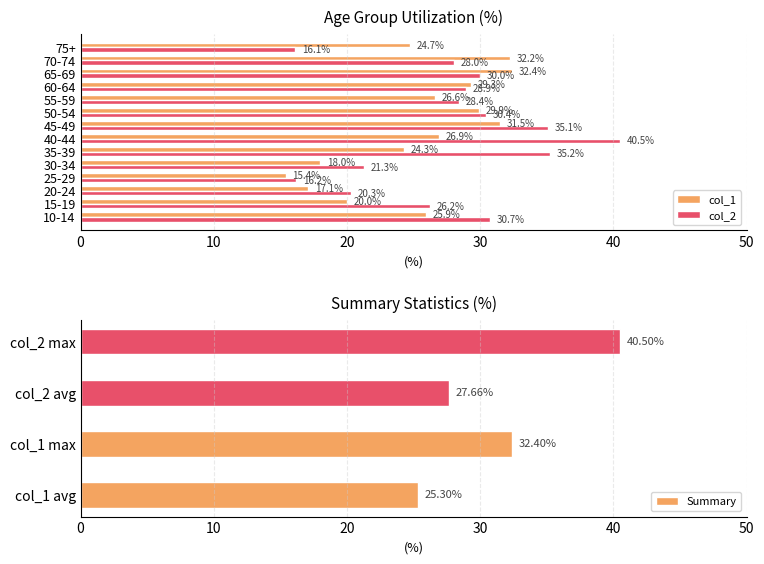

Reading right to left, extract all data points from this chart.

col_1: 75+=24.7	70-74=32.2	65-69=32.4	60-64=29.3	55-59=26.6	50-54=29.9	45-49=31.5	40-44=26.9	35-39=24.3	30-34=18.0	25-29=15.4	20-24=17.1	15-19=20.0	10-14=25.9
col_2: 75+=16.1	70-74=28.0	65-69=30.0	60-64=28.9	55-59=28.4	50-54=30.4	45-49=35.1	40-44=40.5	35-39=35.2	30-34=21.3	25-29=16.2	20-24=20.3	15-19=26.2	10-14=30.7